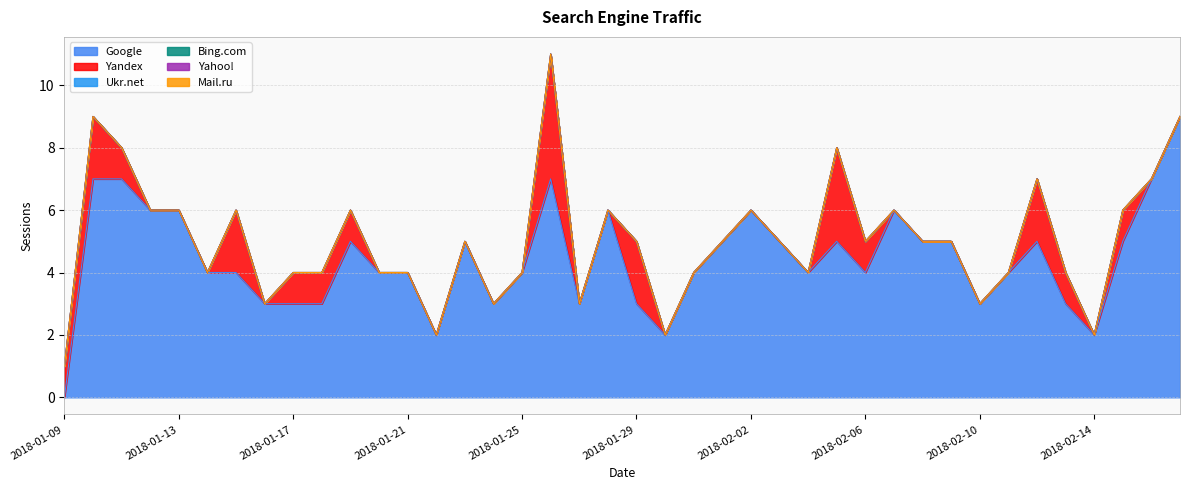

List the labels in order of Bing.com value, largest first.

2018-01-09, 2018-01-10, 2018-01-11, 2018-01-12, 2018-01-13, 2018-01-14, 2018-01-15, 2018-01-16, 2018-01-17, 2018-01-18, 2018-01-19, 2018-01-20, 2018-01-21, 2018-01-22, 2018-01-23, 2018-01-24, 2018-01-25, 2018-01-26, 2018-01-27, 2018-01-28, 2018-01-29, 2018-01-30, 2018-01-31, 2018-02-01, 2018-02-02, 2018-02-03, 2018-02-04, 2018-02-05, 2018-02-06, 2018-02-07, 2018-02-08, 2018-02-09, 2018-02-10, 2018-02-11, 2018-02-12, 2018-02-13, 2018-02-14, 2018-02-15, 2018-02-16, 2018-02-17